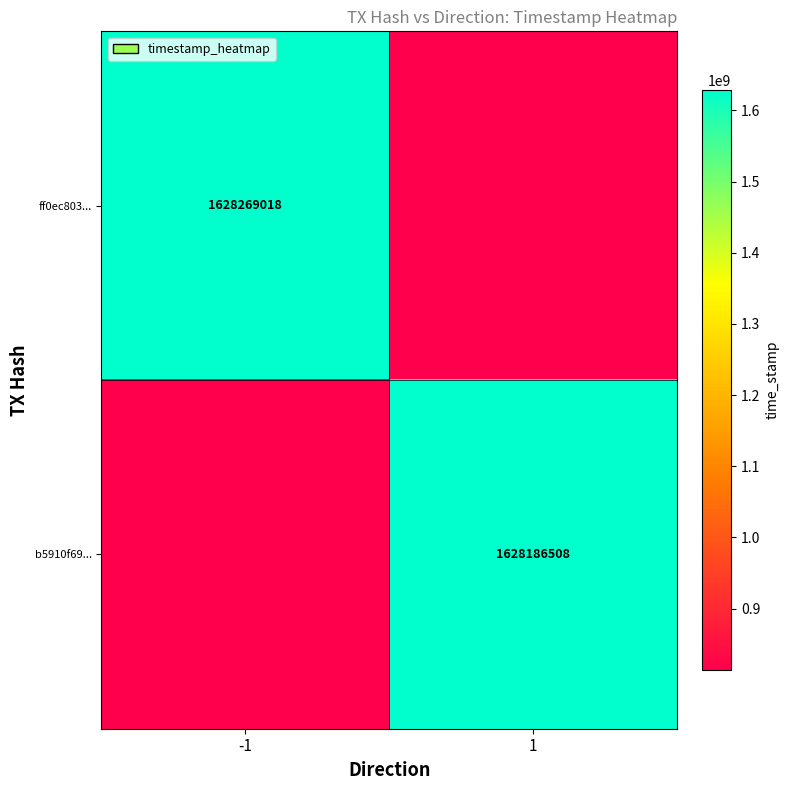

At which category is the sum across all series the highest?

-1